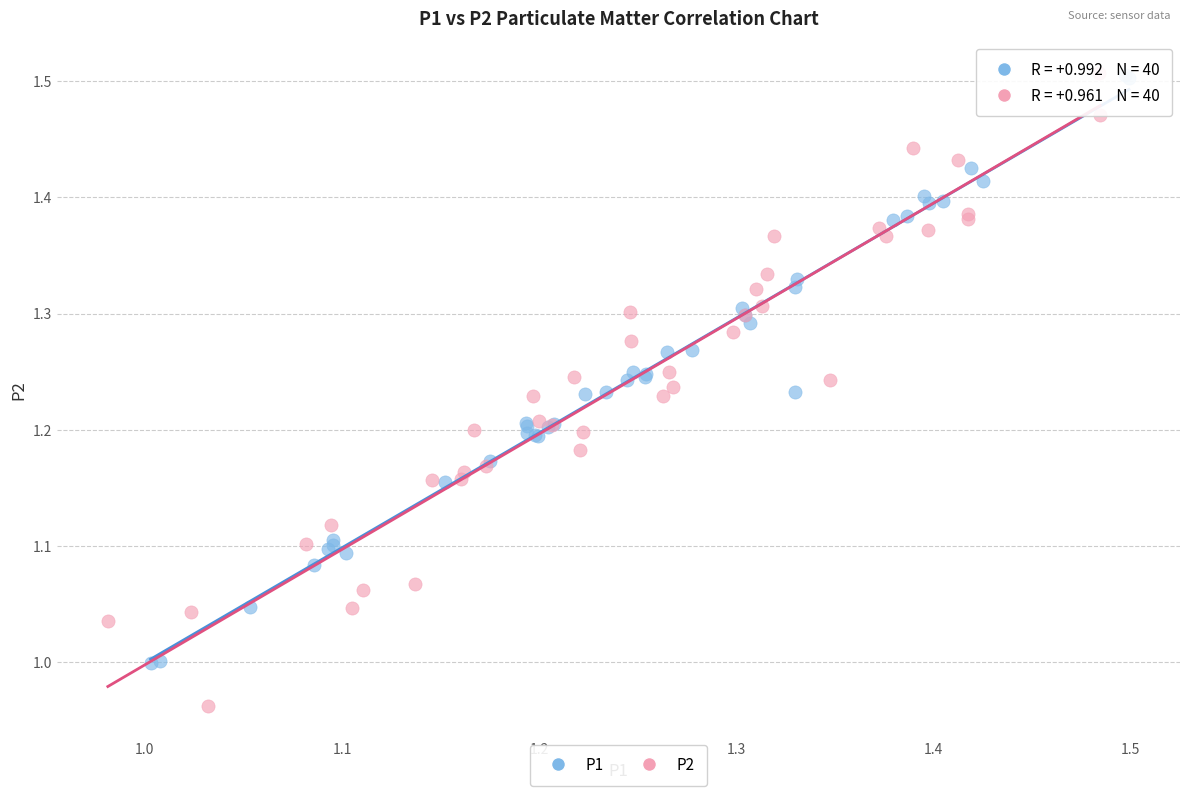

Which series reaches the minimum Y coordinate?

P2